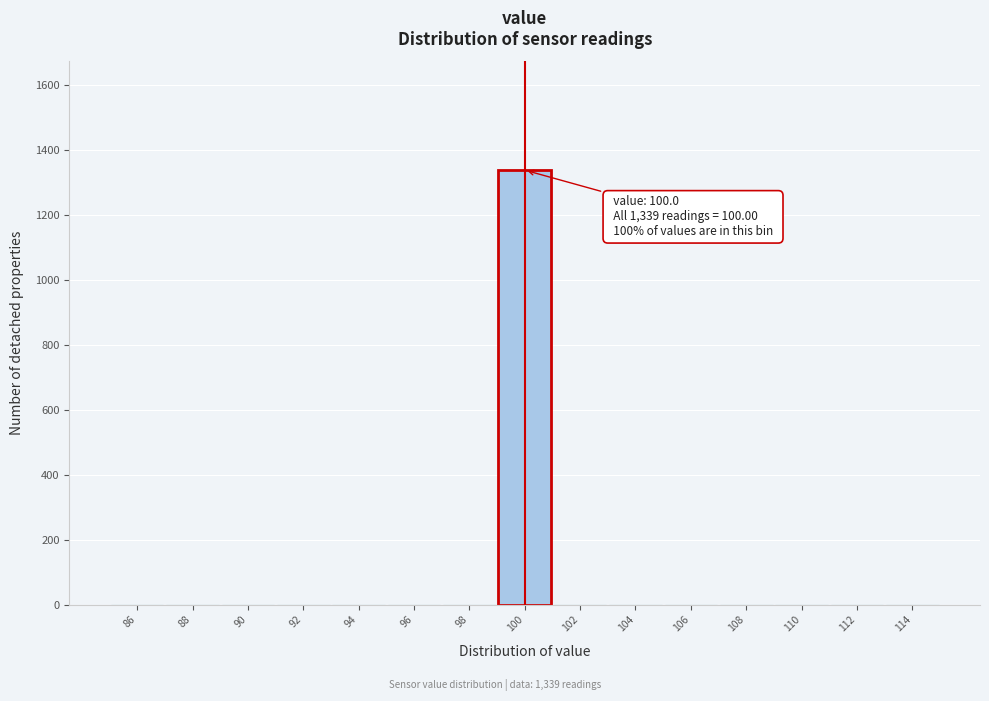

Over which range of the x-axis is the bar tallest?

99 to 101